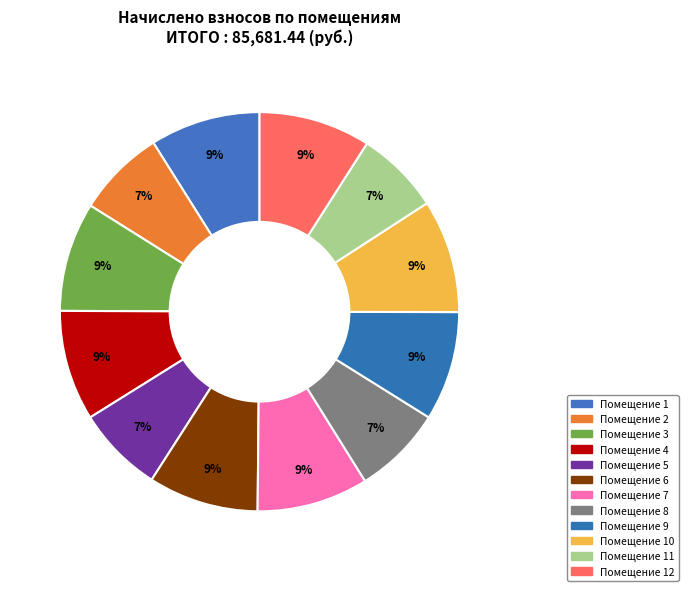

How many segments does this pie chart have?

12